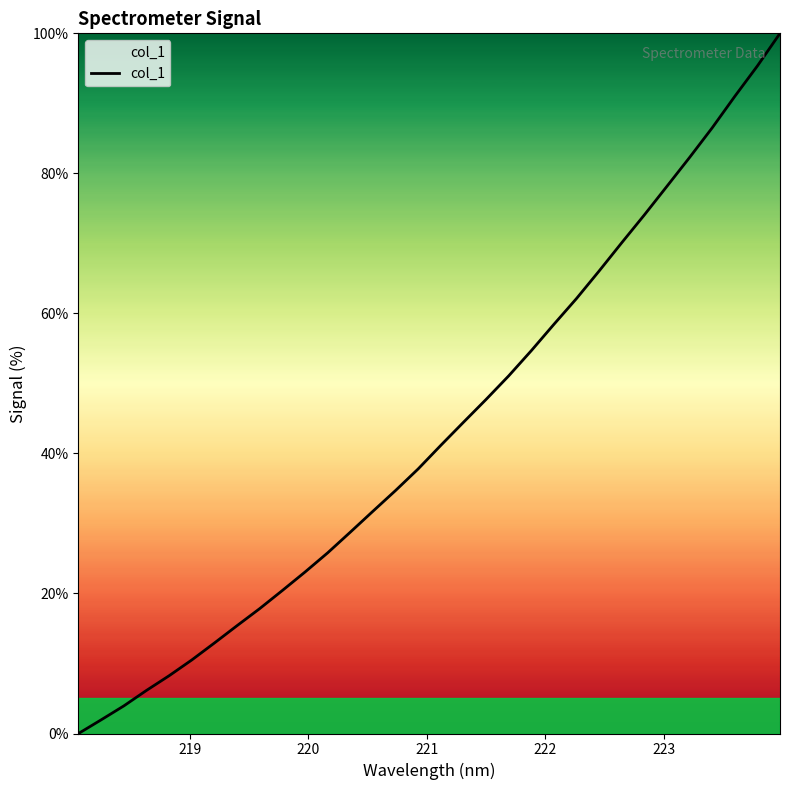

What is the greatest value displayed?

100.0